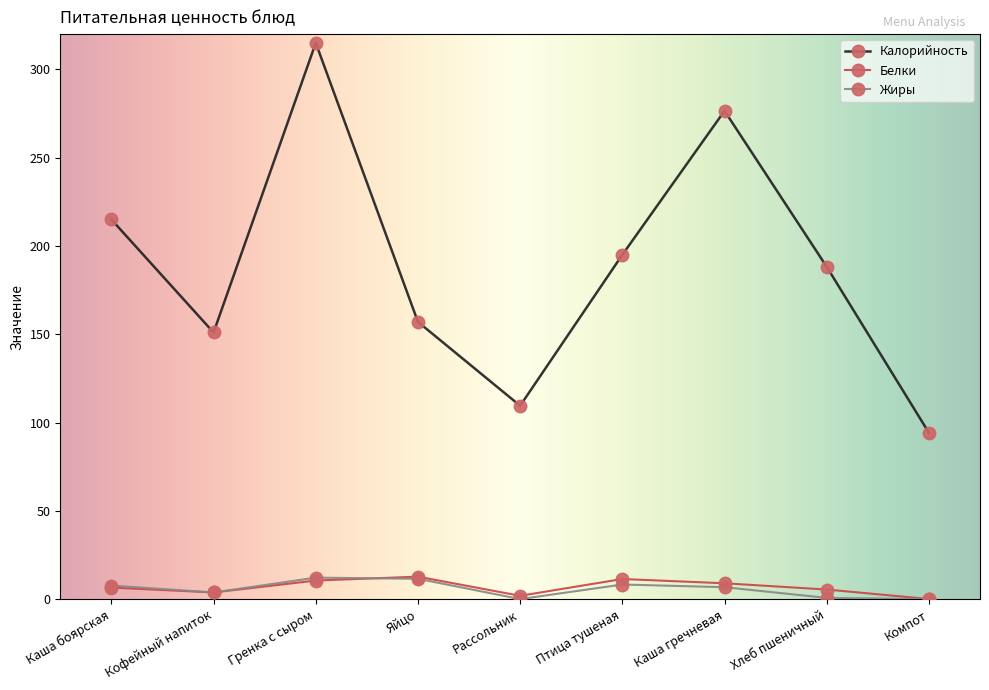

Does the chart have visible grid lines?

No